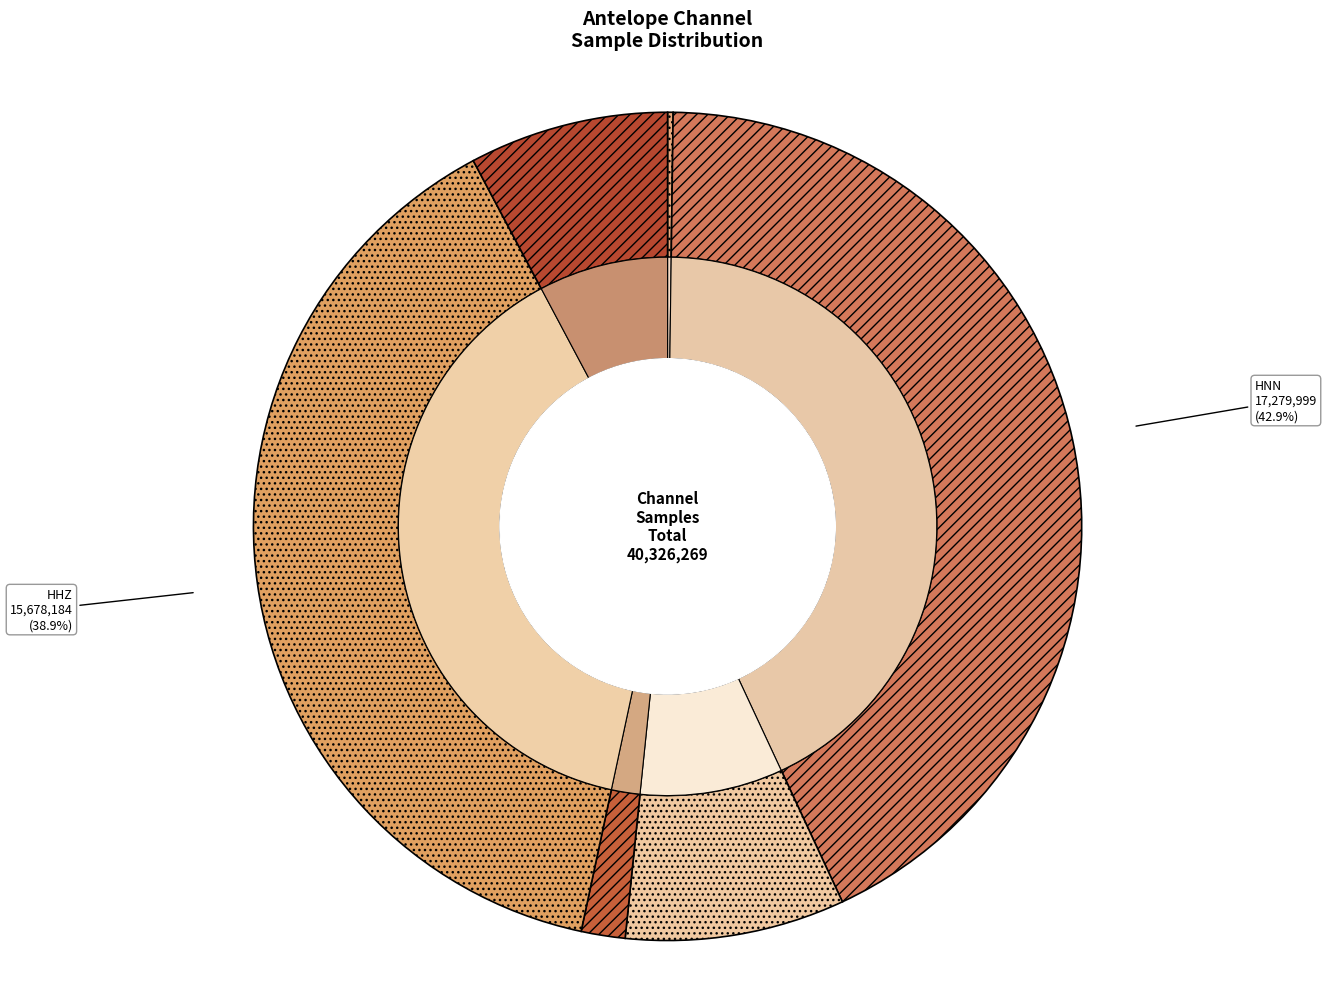

Which category has the smallest portion of the pie?

LHN